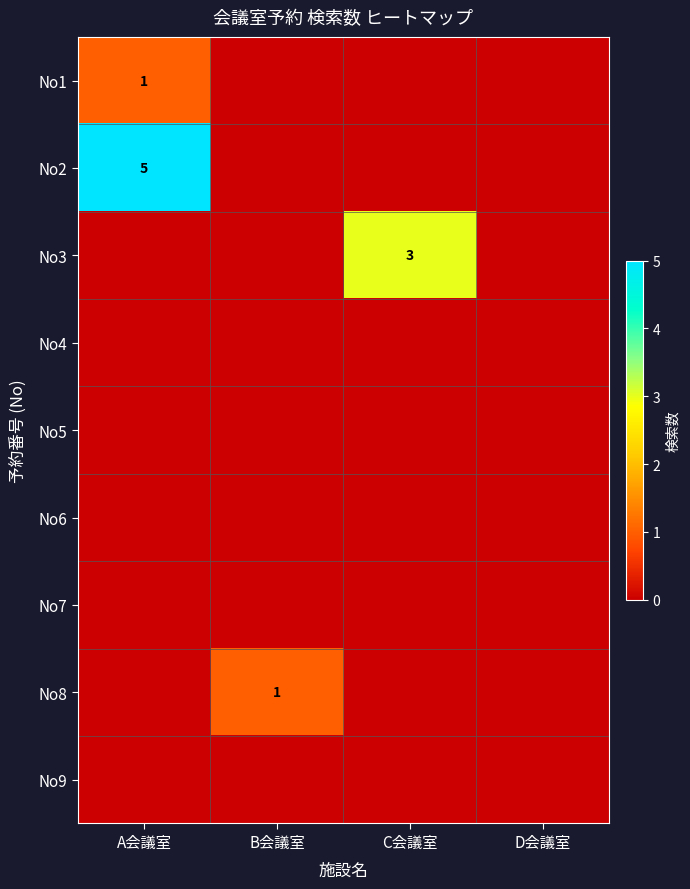

At which category is the sum across all series the highest?

A会議室